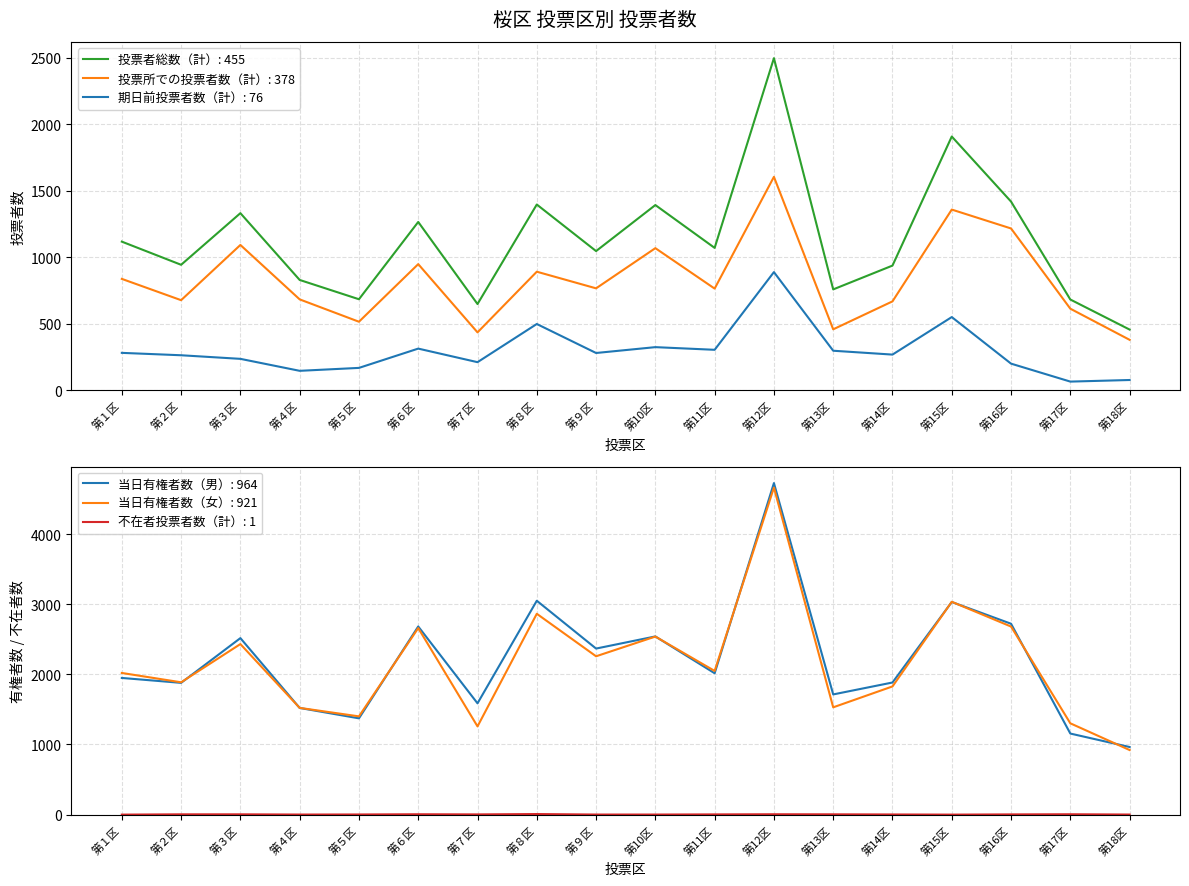

True or false: 期日前投票者数（計） has a value of 87 at 第14区.

False